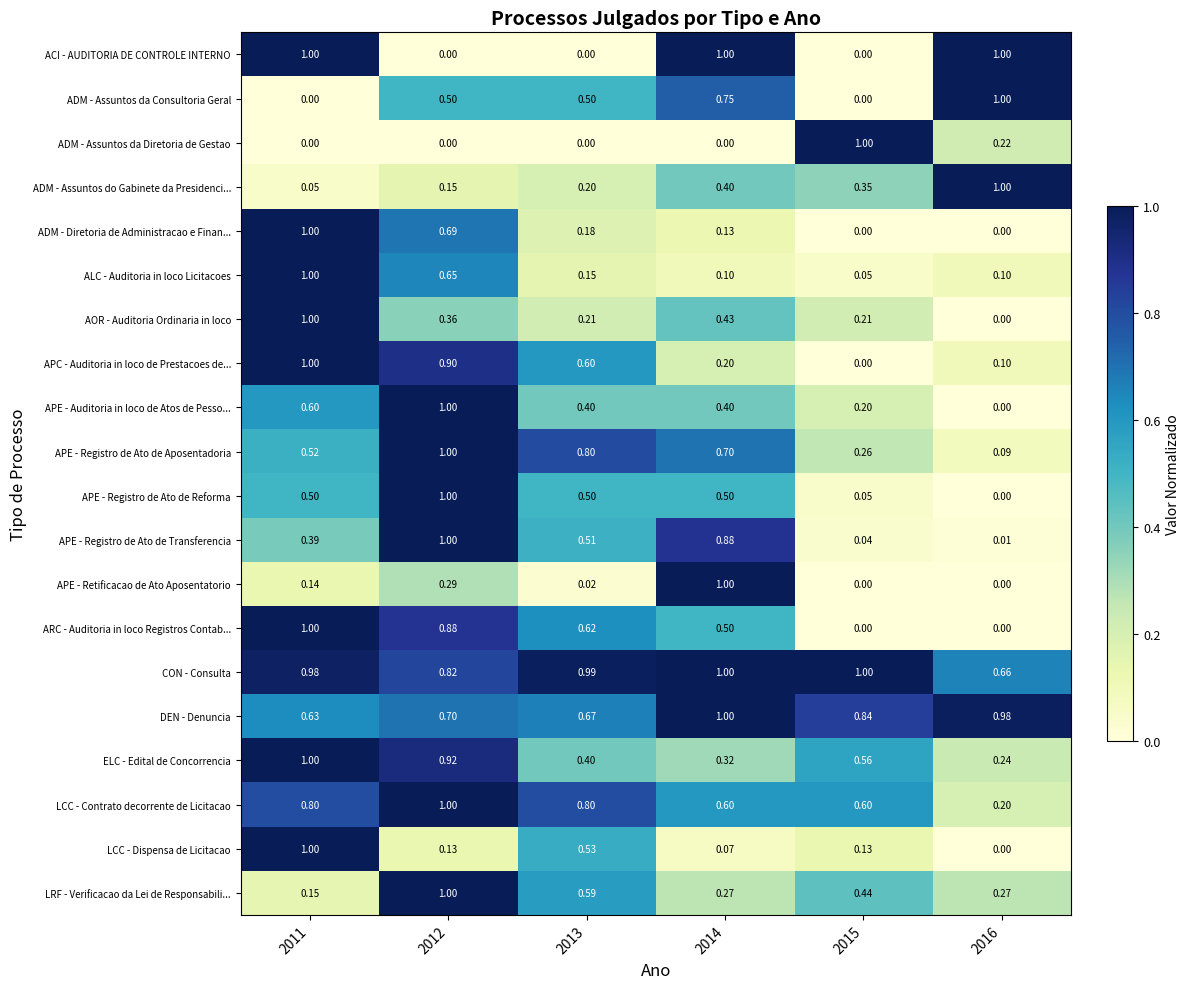

Is the value of APE - Auditoria in loco de Atos de Pesso... at 2013 greater than the value of ADM - Assuntos da Consultoria Geral at 2011?

Yes